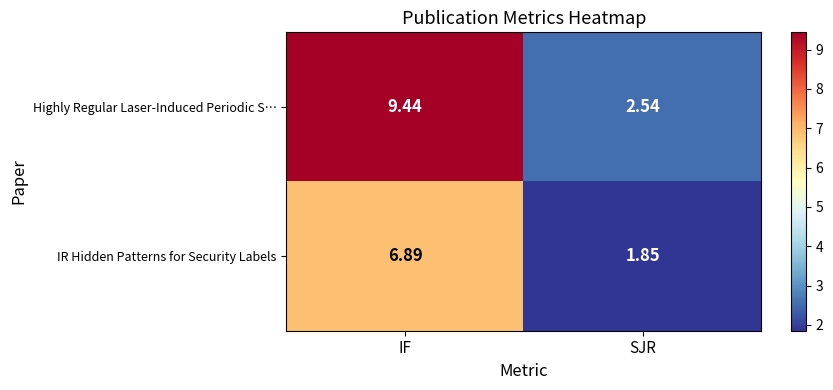

At IF, list the series in order from largest to smallest.

Highly Regular Laser-Induced Periodic S…, IR Hidden Patterns for Security Labels